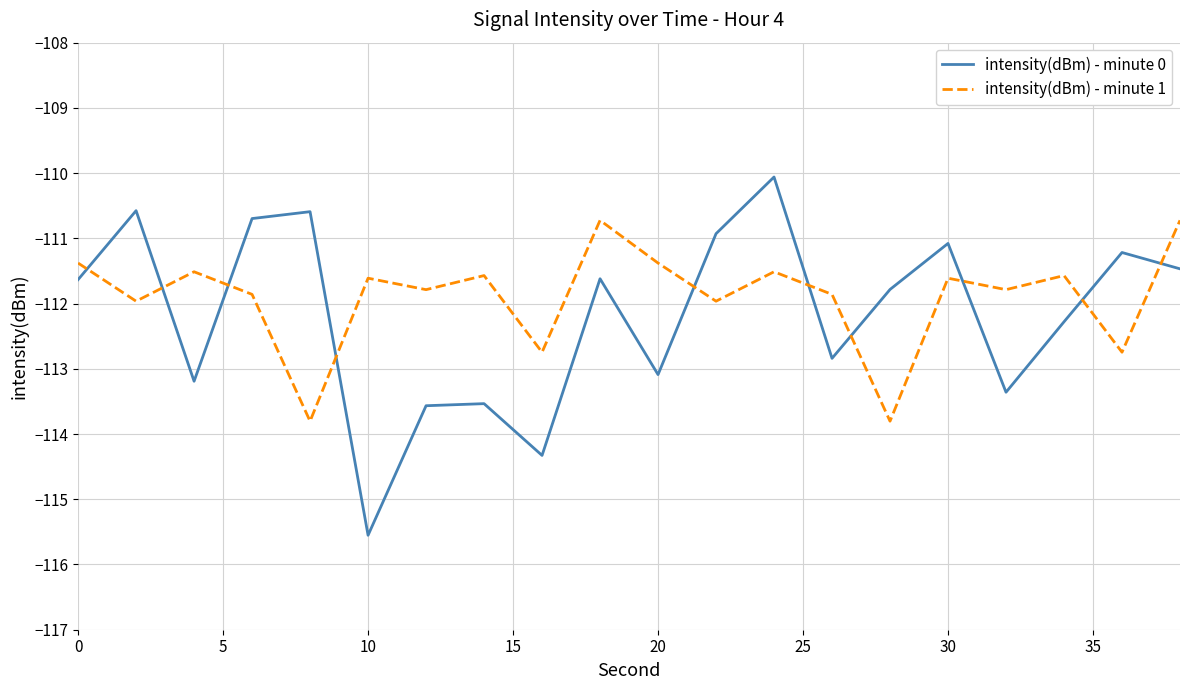

List the series in order of their peak value, lowest first.

intensity(dBm) - minute 1, intensity(dBm) - minute 0